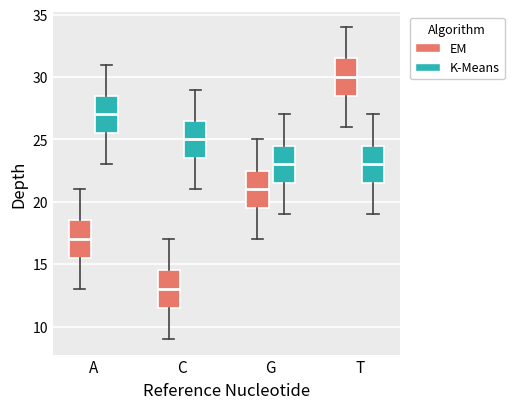

Reading left to right, read every box against the y-axis: the position of its median line, the range the box covers, and the ends of its whiskers. The values are not printed on the chart, so give them approximately, as read against the axis.

A (EM): median 17.0, box 15.5 to 18.5, whiskers 13.0 to 21.0
A (K-Means): median 27.0, box 25.5 to 28.5, whiskers 23.0 to 31.0
C (EM): median 13.0, box 11.5 to 14.5, whiskers 9.0 to 17.0
C (K-Means): median 25.0, box 23.5 to 26.5, whiskers 21.0 to 29.0
G (EM): median 21.0, box 19.5 to 22.5, whiskers 17.0 to 25.0
G (K-Means): median 23.0, box 21.5 to 24.5, whiskers 19.0 to 27.0
T (EM): median 30.0, box 28.5 to 31.5, whiskers 26.0 to 34.0
T (K-Means): median 23.0, box 21.5 to 24.5, whiskers 19.0 to 27.0